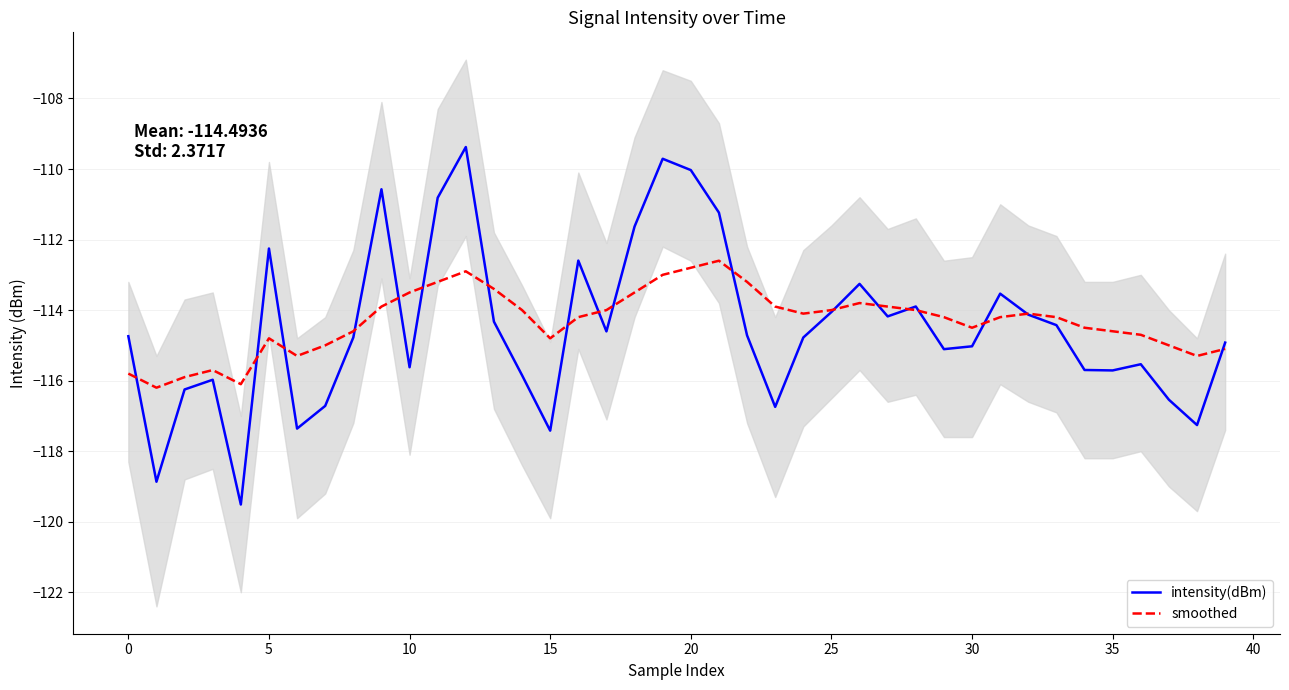

Rank the series at 36 from highest to lowest value.

smoothed, intensity(dBm)